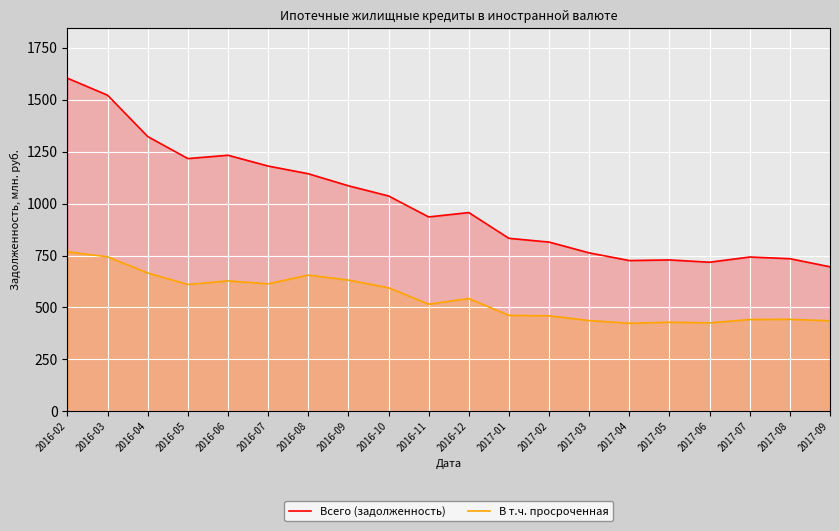

What is the total value across all series at 2016-12?

1500